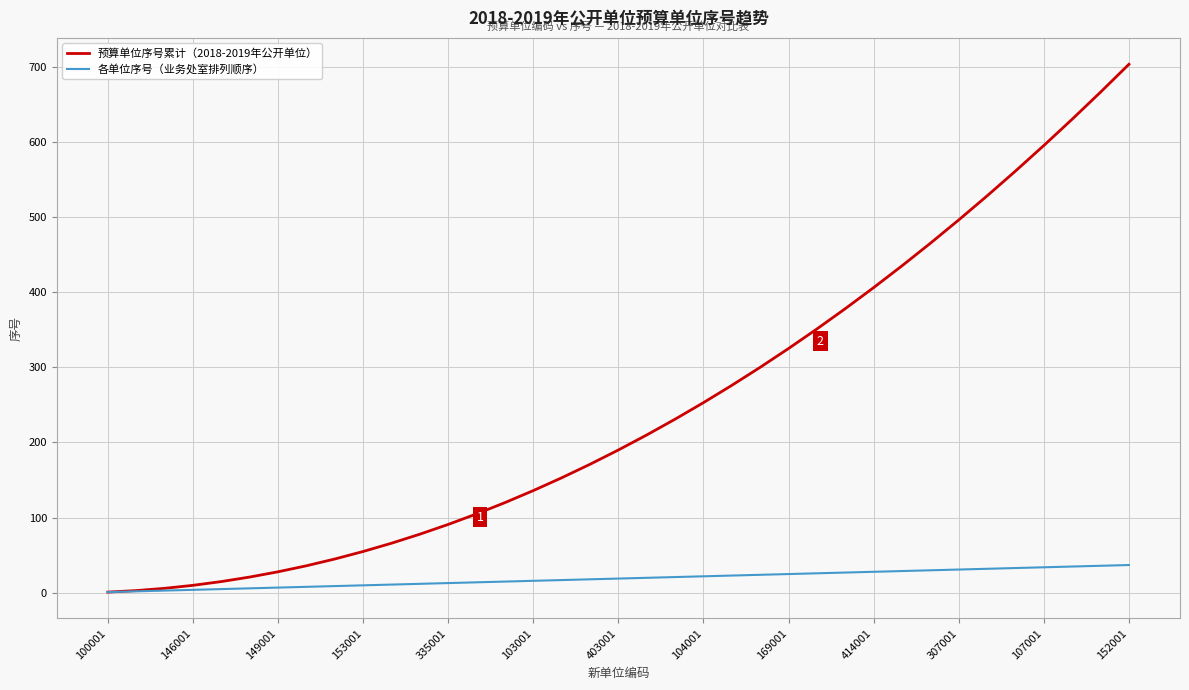

What are all the series names shown in the legend?

预算单位序号累计（2018-2019年公开单位）, 各单位序号（业务处室排列顺序）